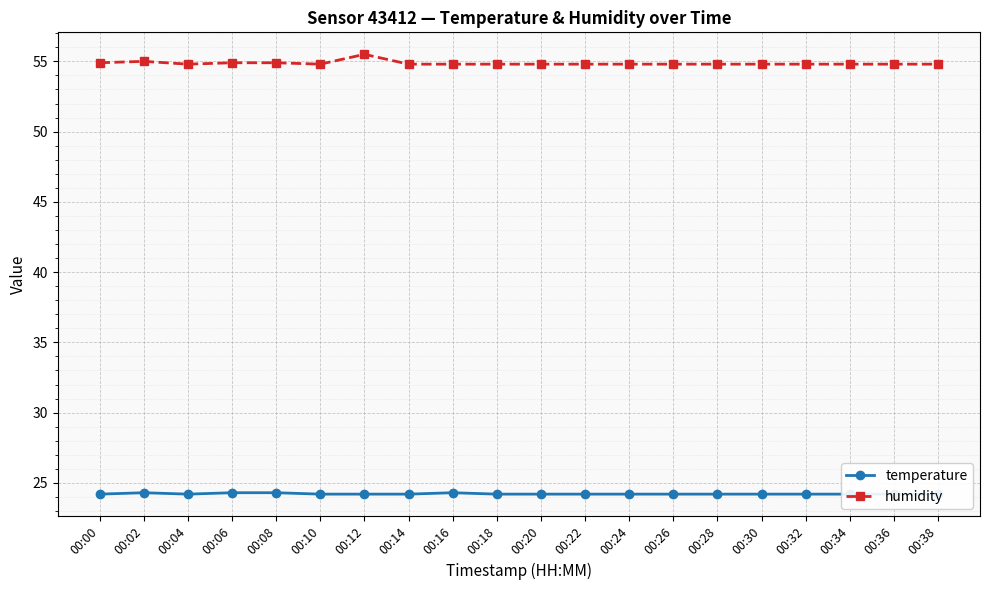

Which series changed the most between 00:06 and 00:20?

temperature